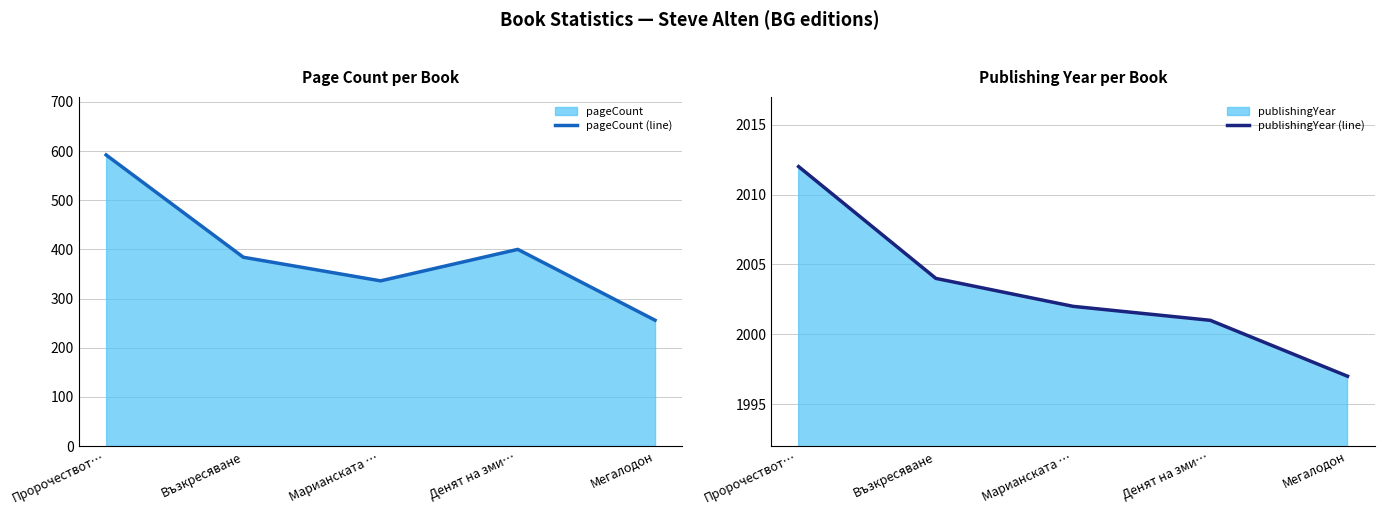

Reading left to right, what are all the values shown in this chart?

pageCount (line): 592	384	336	400	256
publishingYear (line): 2012	2004	2002	2001	1997